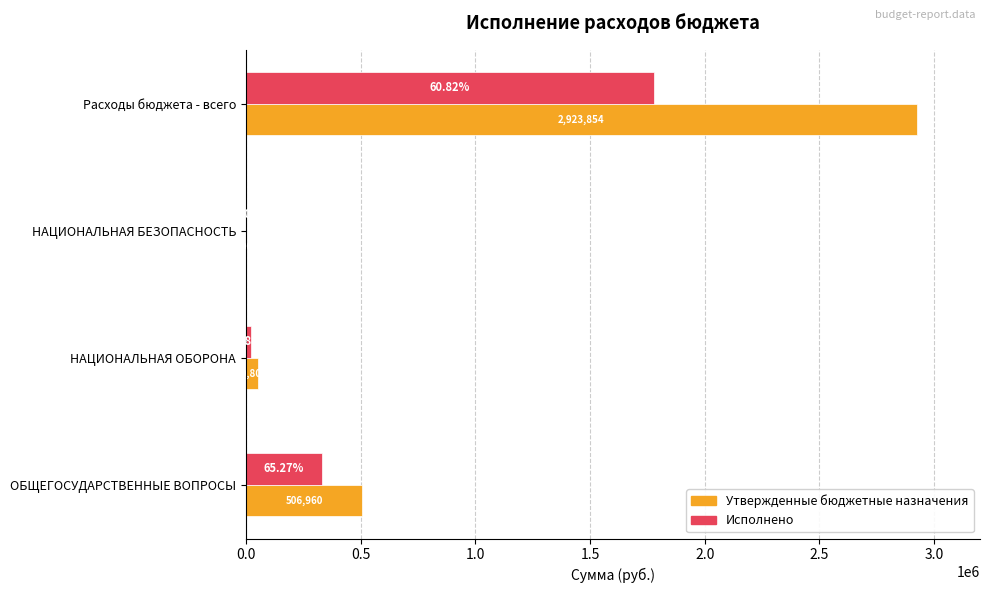

Where is Утвержденные бюджетные назначения nearest to the value 1462926?

ОБЩЕГОСУДАРСТВЕННЫЕ ВОПРОСЫ